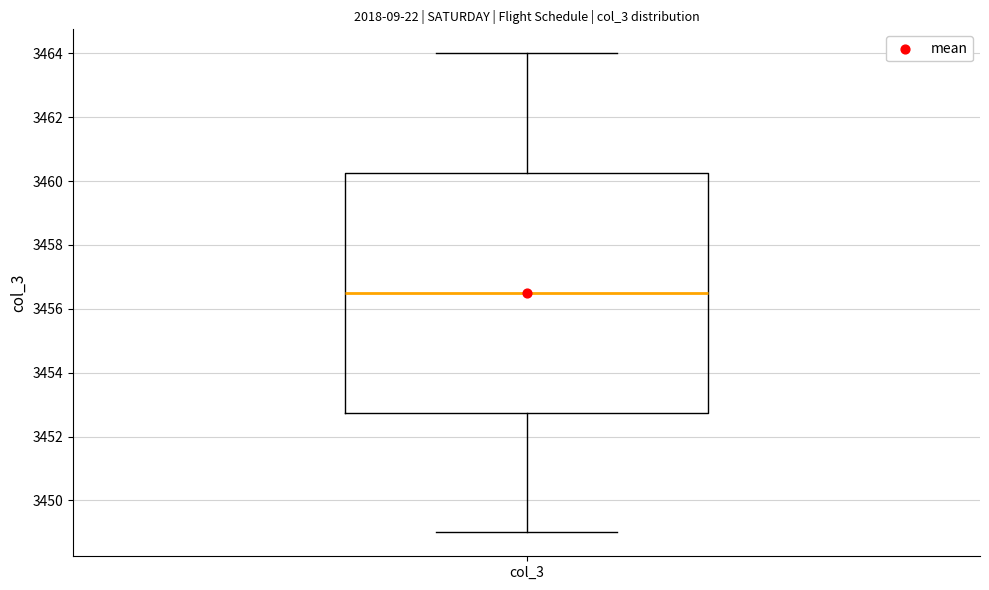

Transcribe this box plot: give where the median line is, the range the box spans, and where the two whiskers end, as read against the y-axis. The values are not printed on the chart, so give them approximately, as read against the axis.

median 3456.6, box 3452.8 to 3460.2, whiskers 3449.0 to 3464.0